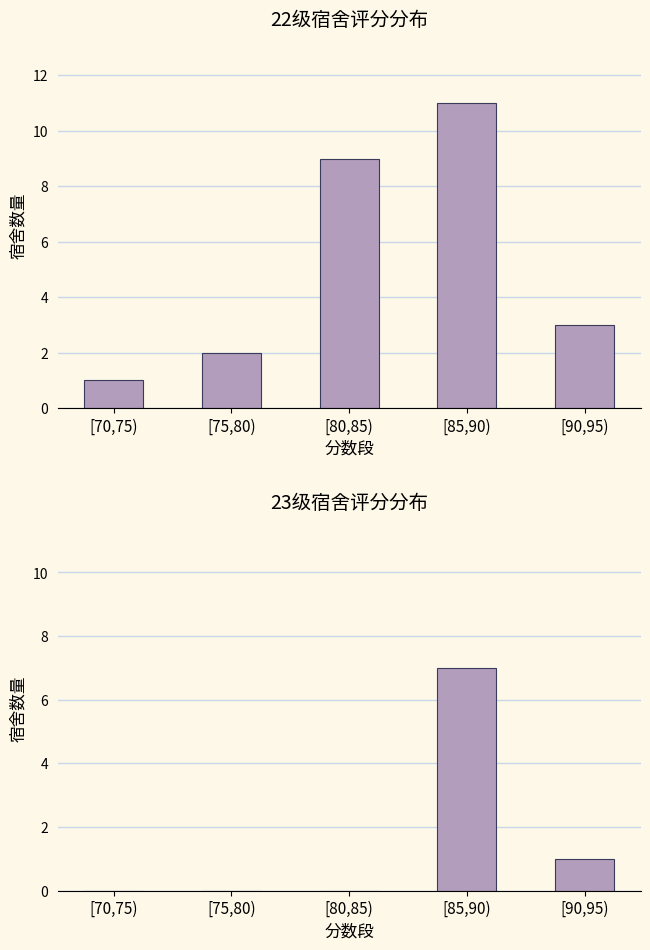

What is the sum of the 22级 values at [75,80) and [85,90)?

13